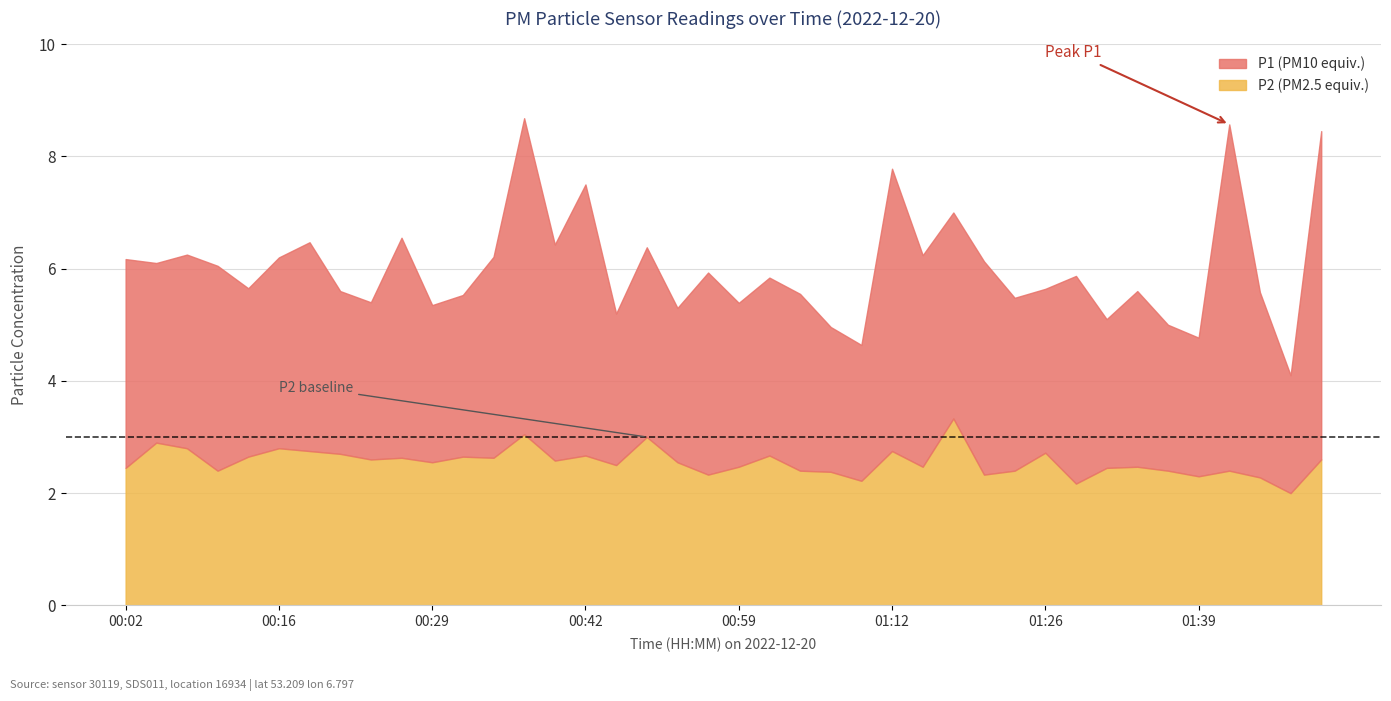

Rank the series by their average value, from lowest to highest.

P2, P1